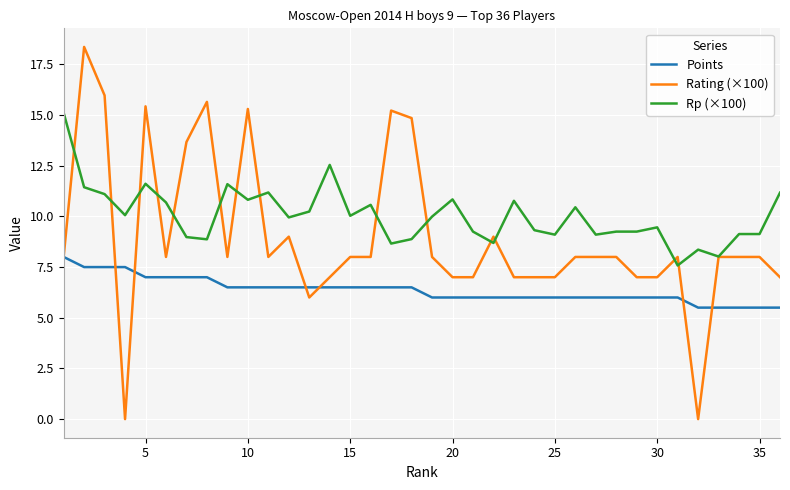

Which series has the largest total across all categories?

Rp (×100)